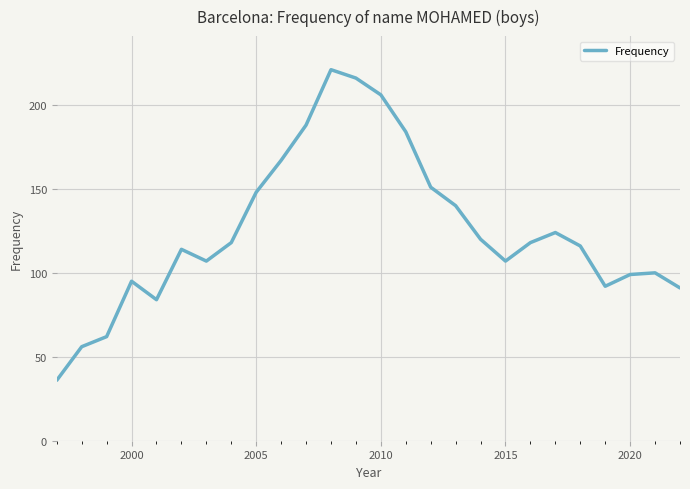

What is the greatest value displayed?

221